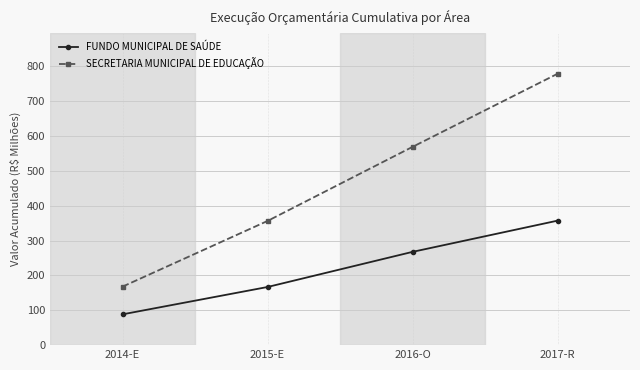

True or false: FUNDO MUNICIPAL DE SAÚDE and SECRETARIA MUNICIPAL DE EDUCAÇÃO cross at least once.

False